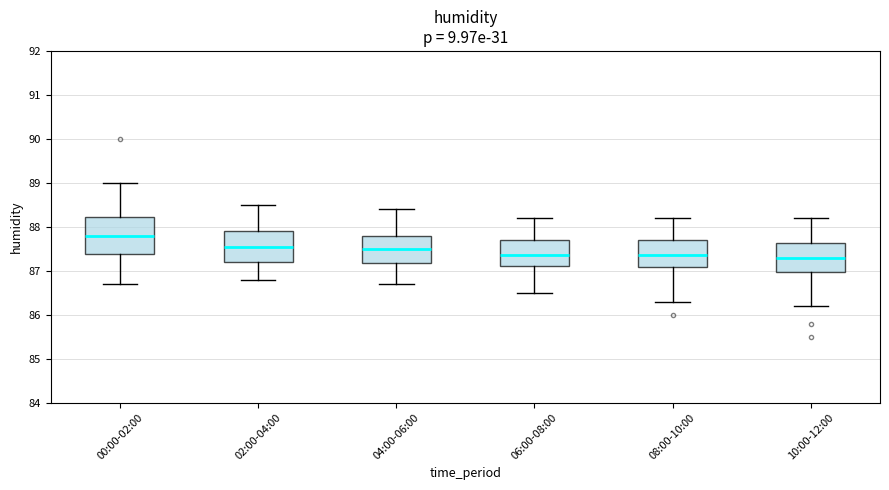

Which box is the tallest, from its lower edge to its upper edge?

00:00-02:00